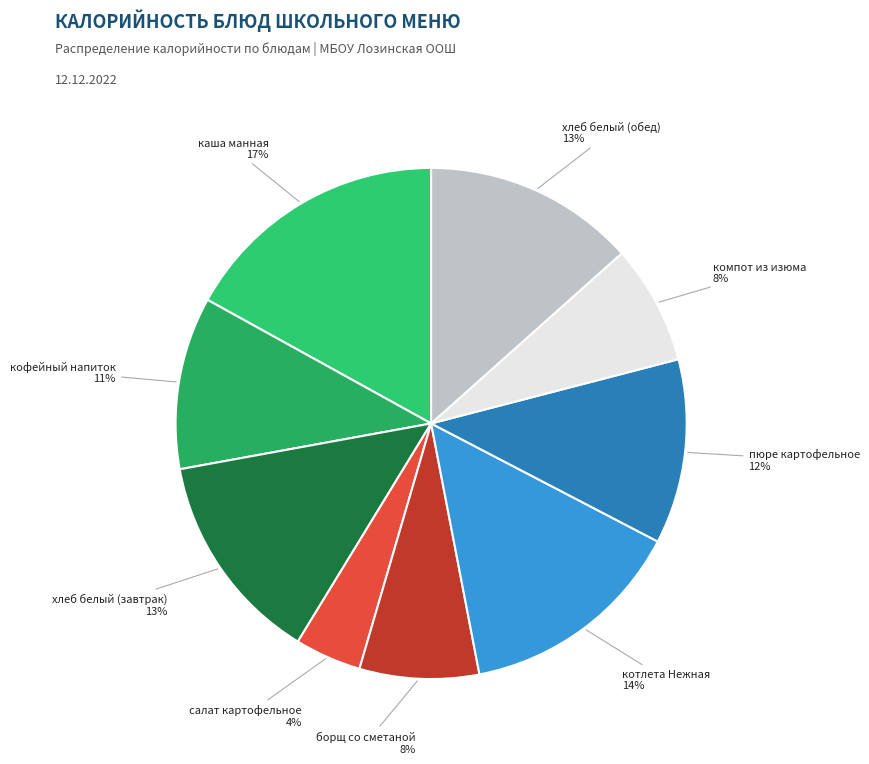

What percentage is the хлеб белый (завтрак) slice, to the nearest percent?

13%